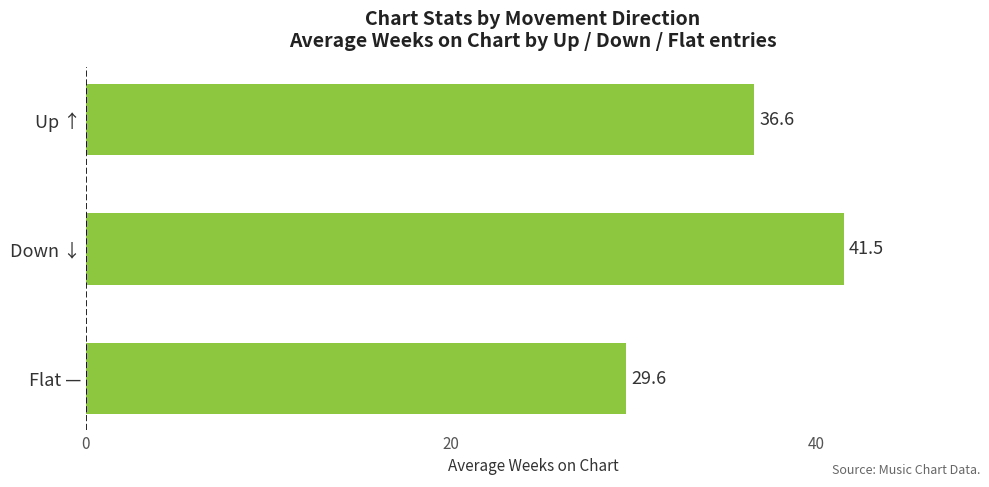

How many bars are there in total?

3